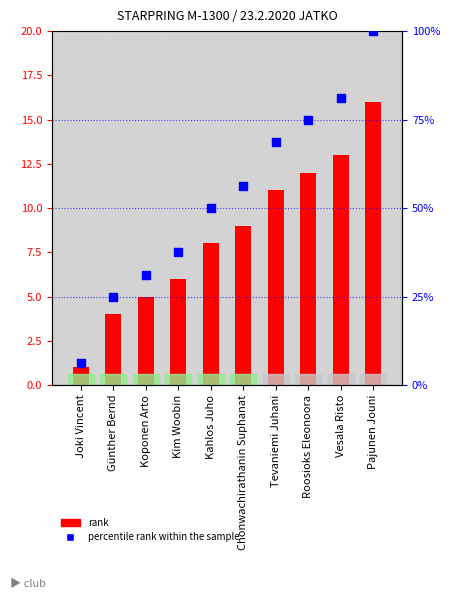

At which category is the sum across all series the highest?

Pajunen Jouni